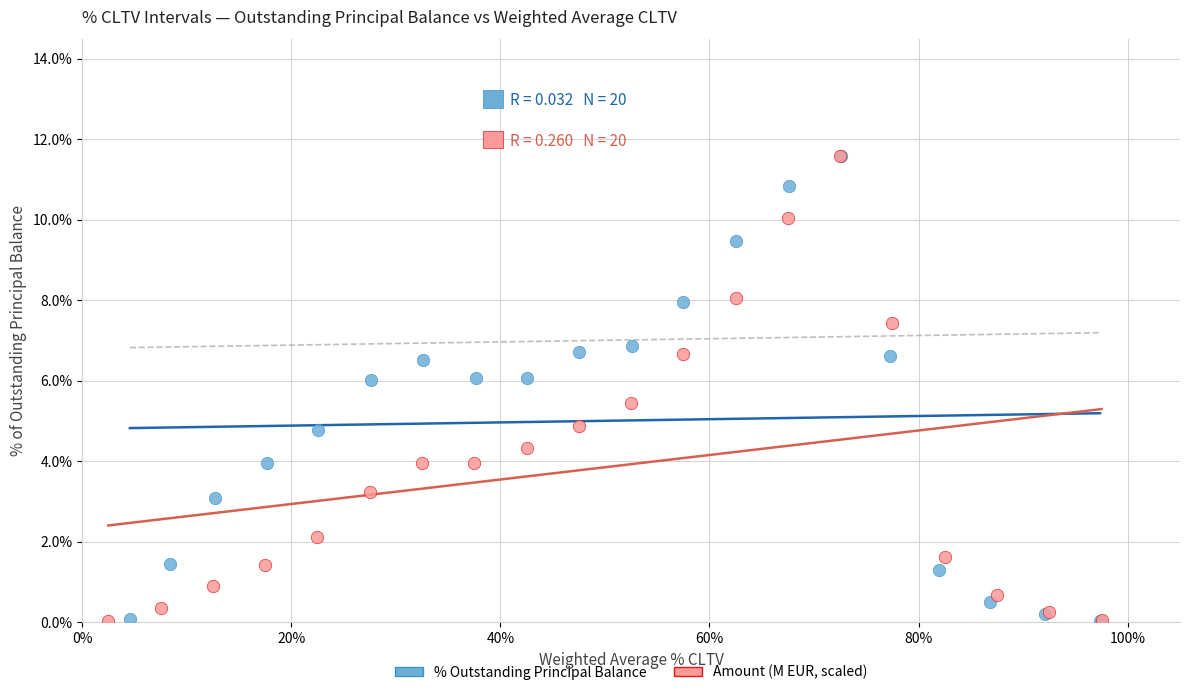

What are all the series names shown in the legend?

% Outstanding Principal Balance, Amount (M EUR, scaled)